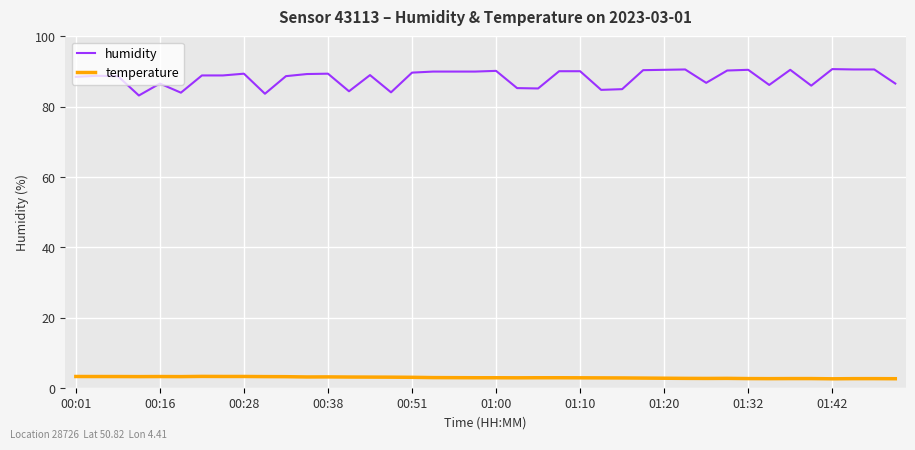

Which series has the largest range (max minus min)?

humidity